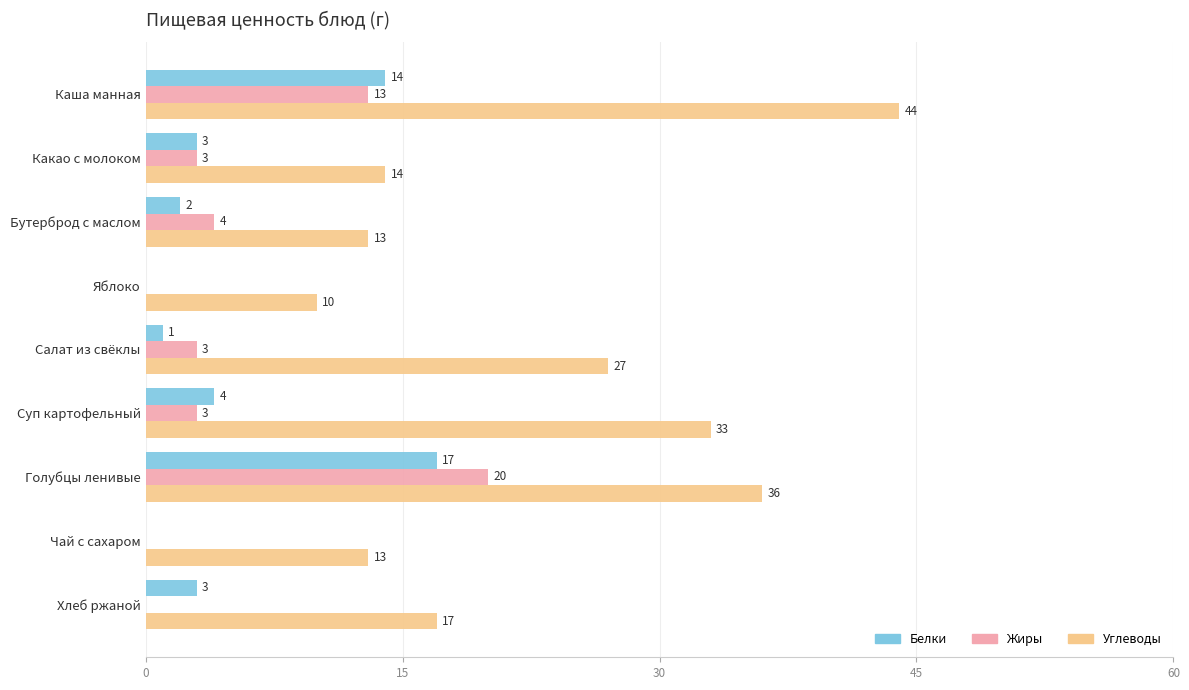

At which category is the sum across all series the highest?

Голубцы ленивые